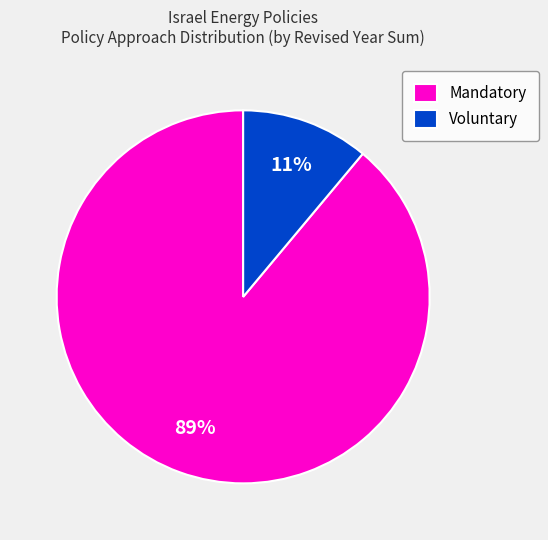

Which category has the biggest portion of the pie?

Mandatory